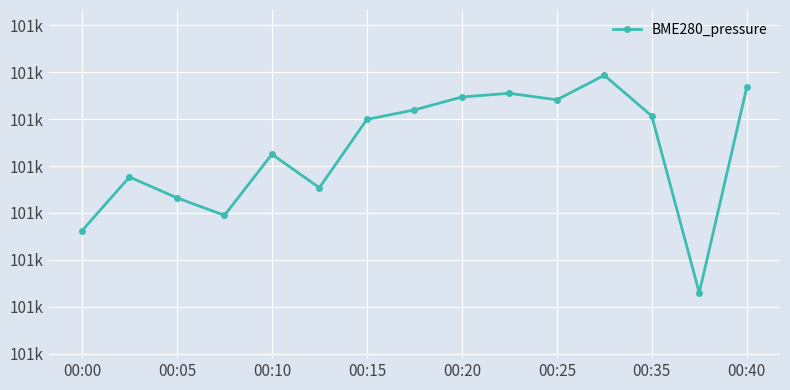

What is the value of the 15th point from the left?

101426.8